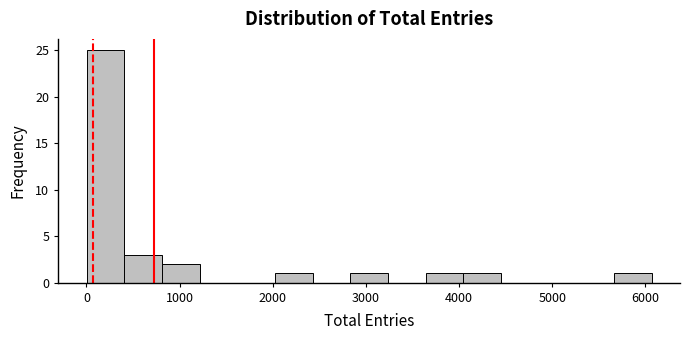

Reading left to right, list every bar in this chart as the range it spans on the x-axis followed by its height. Neither the bar edges nor the heights are printed on the chart, so give them approximately, as read against the axes.

0 to 400: 25
400 to 800: 3
800 to 1200: 2
1200 to 1600: 0
1600 to 2000: 0
2000 to 2400: 1
2400 to 2800: 0
2800 to 3200: 1
3200 to 3600: 0
3600 to 4000: 1
4000 to 4500: 1
4500 to 4900: 0
4900 to 5300: 0
5300 to 5700: 0
5700 to 6100: 1